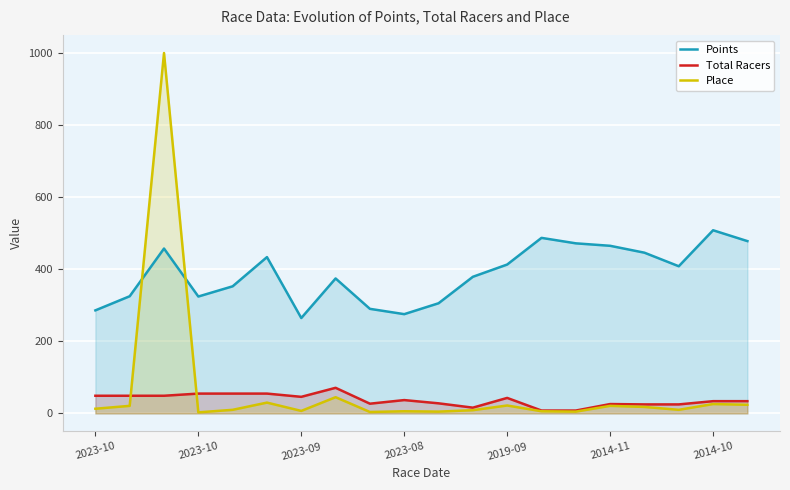

At 2023-10, list the series in order from smallest to largest.

Place, Total Racers, Points